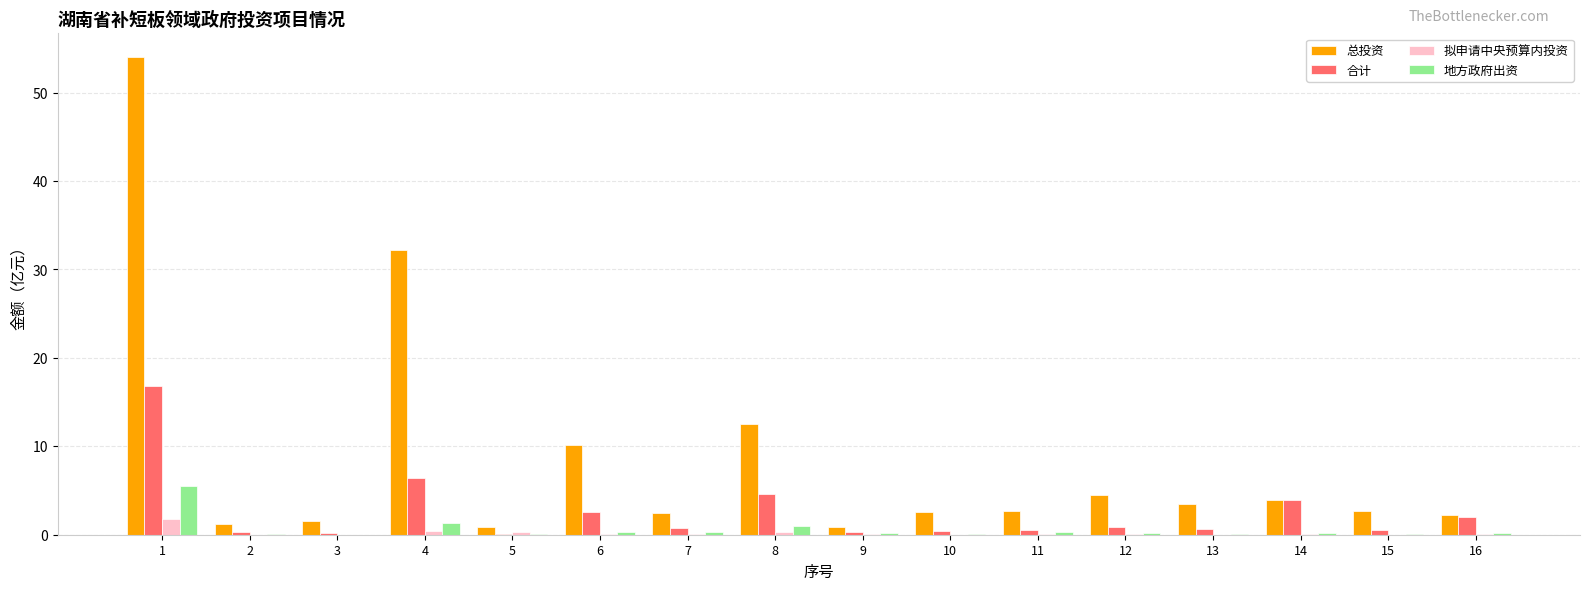

Between 8 and 12, which series saw the biggest shift?

总投资